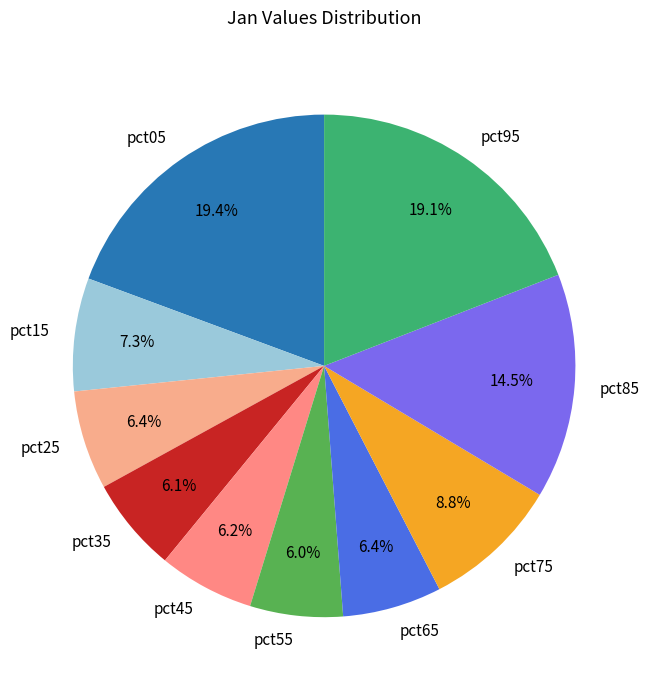

Does any single category account for the majority?

No